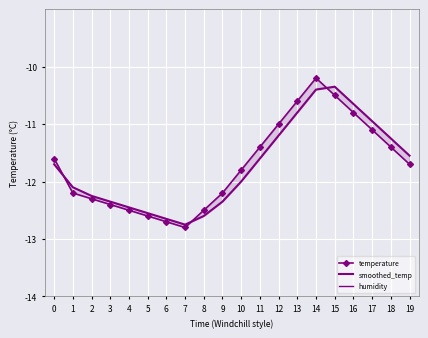

What is the value of the temperature point at the 9th from the left?

-12.5